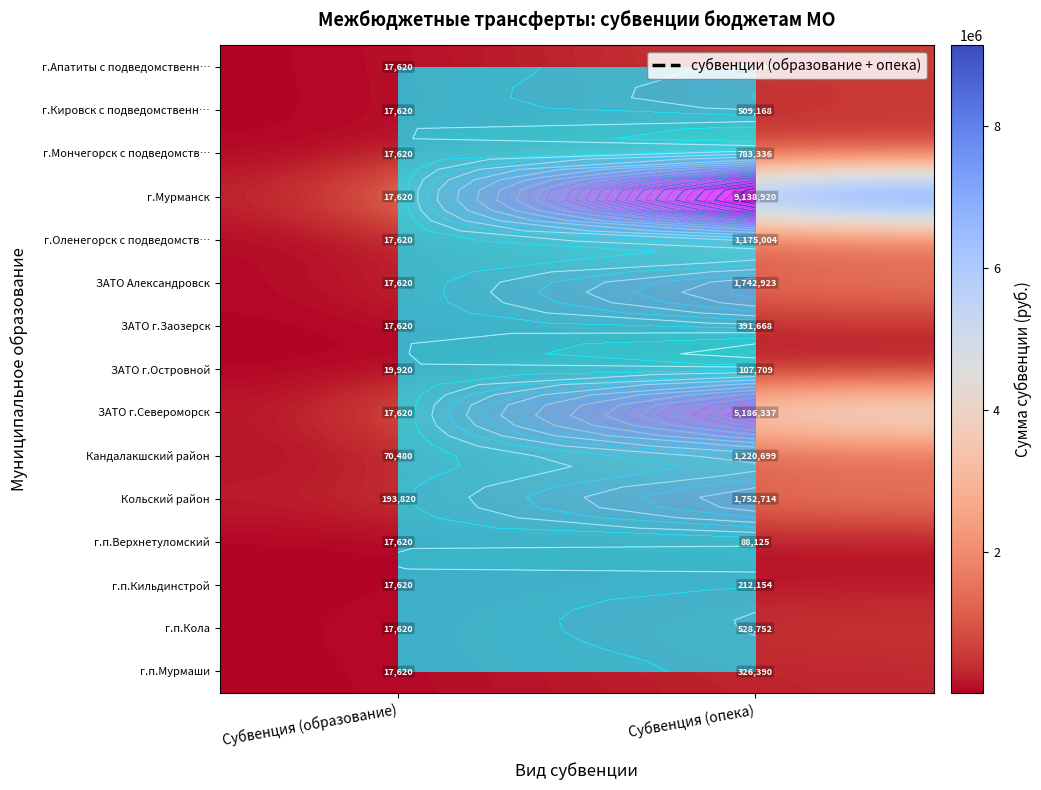

What is the sum of all г.п.Мурмаши values?

344010.0